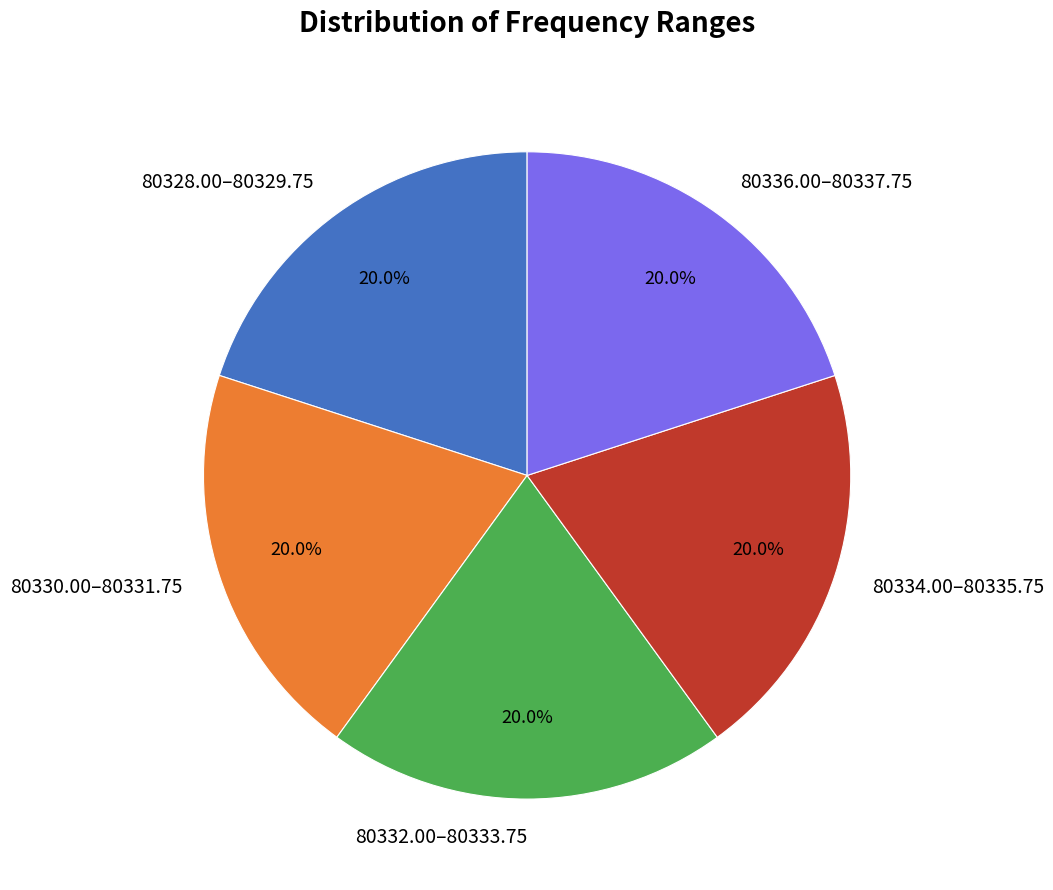

Does 80328.00–80329.75 represent more than half of the total?

No